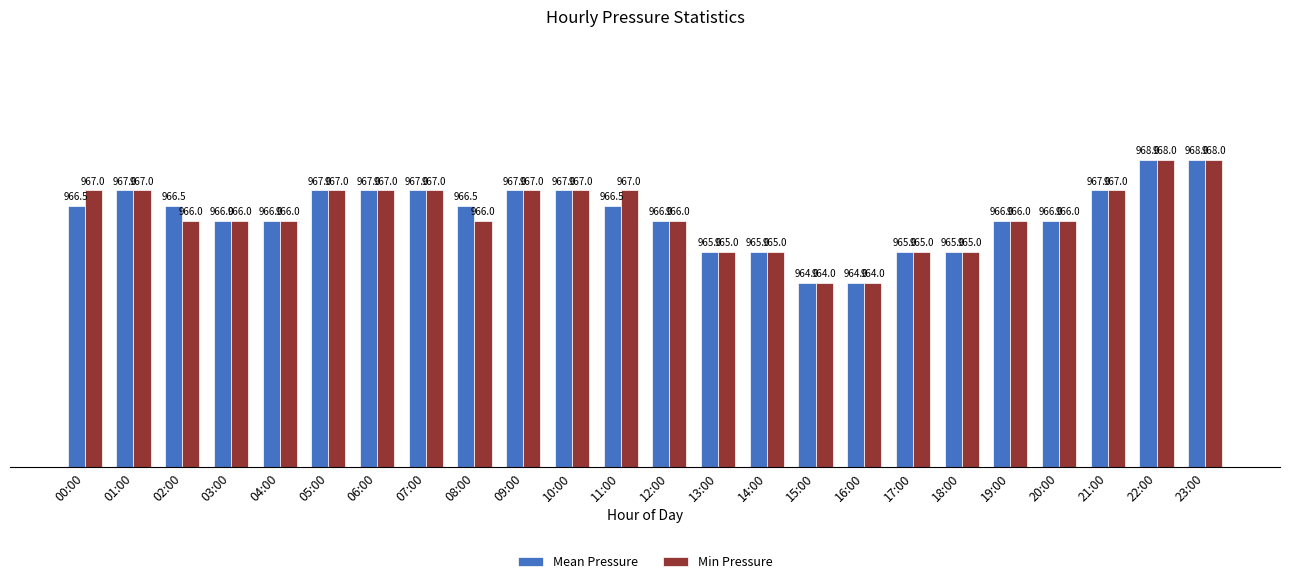

The value of Mean Pressure at 09:00 is 967.0. True or false?

True